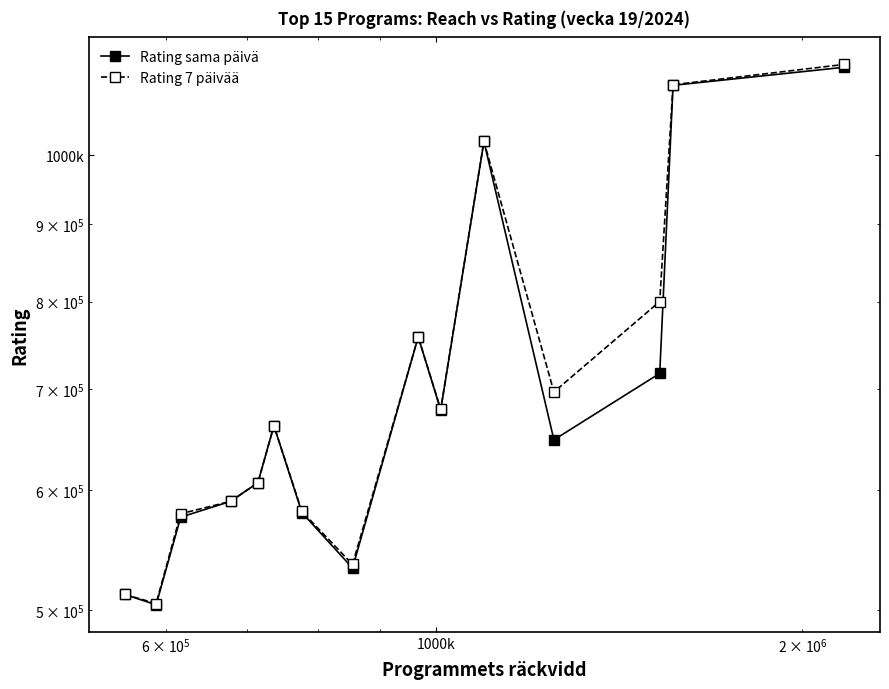

What is the value of the Rating sama päivä point at the 1st from the left?

512000